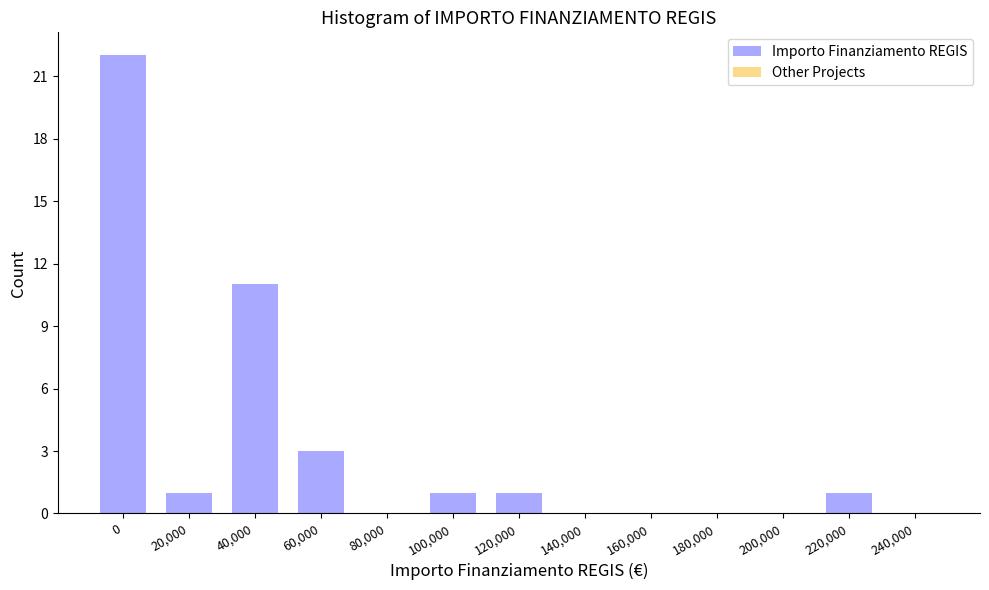

Reading right to left, list all the values displayed in this chart.

240,000=0	220,000=1	200,000=0	180,000=0	160,000=0	140,000=0	120,000=1	100,000=1	80,000=0	60,000=3	40,000=11	20,000=1	0=22